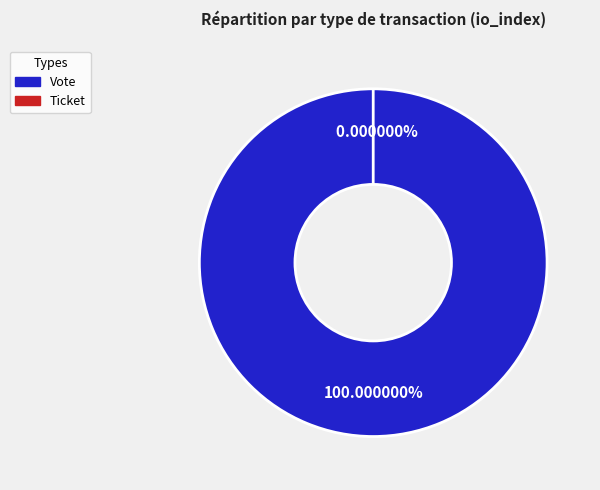

The Vote slice represents 100% of the pie. True or false?

True